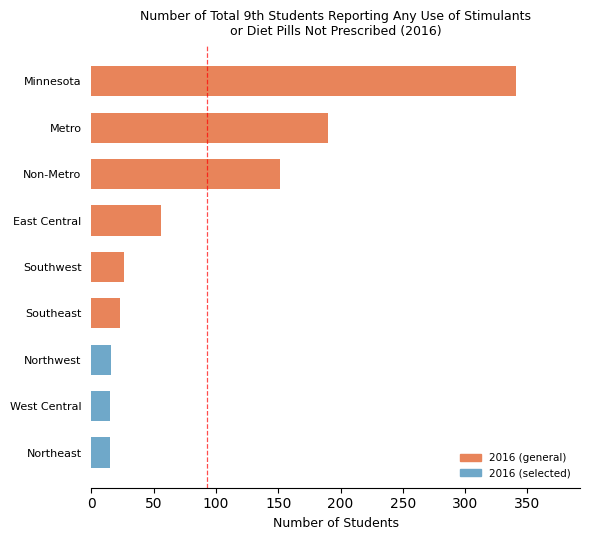

How many categories are shown in the chart?

9